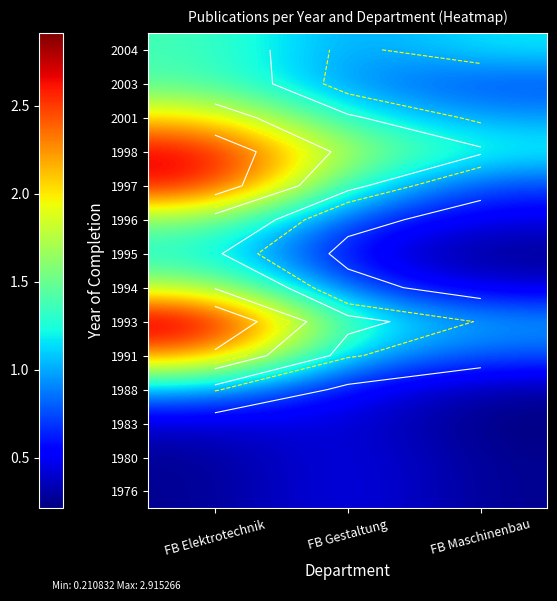

What is the total value across all series at FB Gestaltung?

12.3